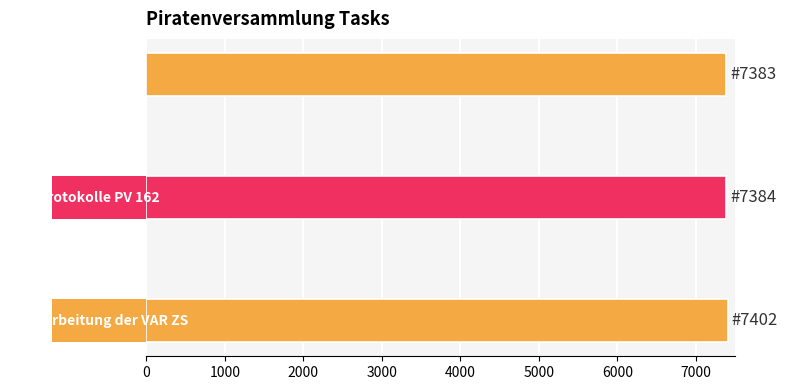

What is the greatest value displayed?

7402